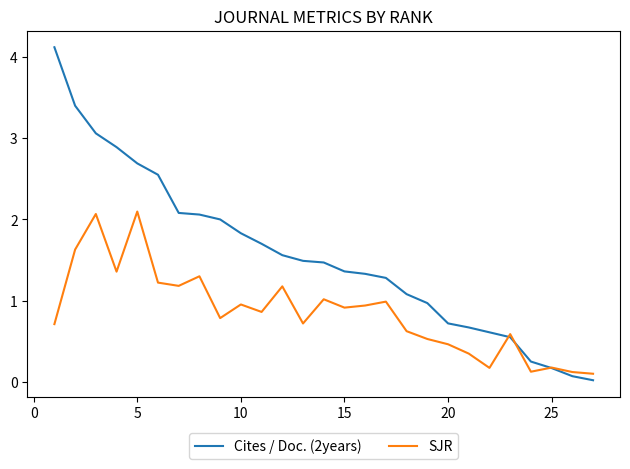

What is the maximum value shown in the chart?

4.1